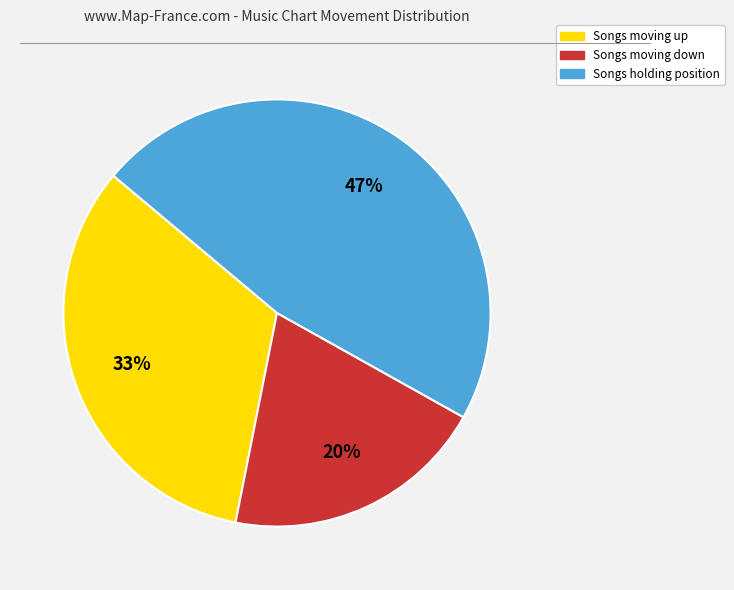

Is there a majority slice in this chart?

No